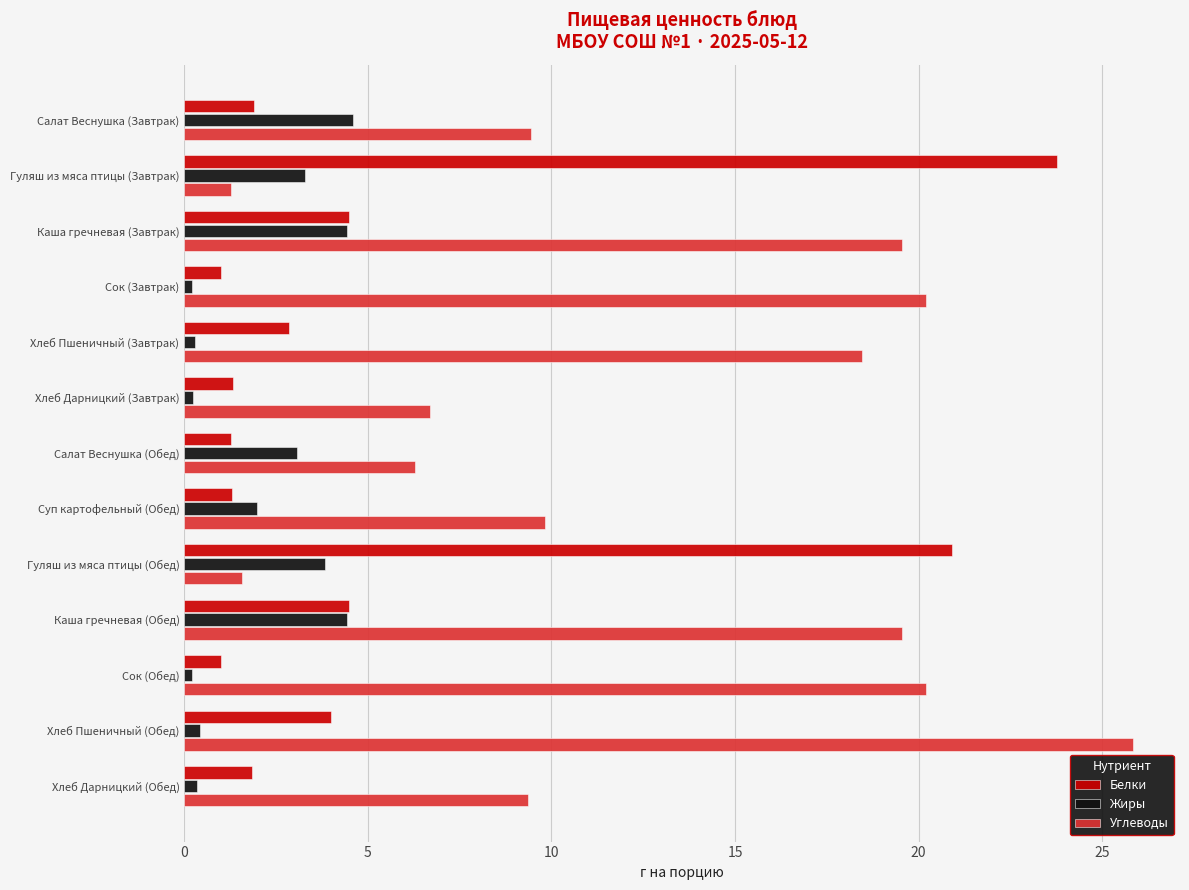

Between Хлеб Дарницкий (Завтрак) and Каша гречневая (Обед), which series saw the biggest shift?

Углеводы